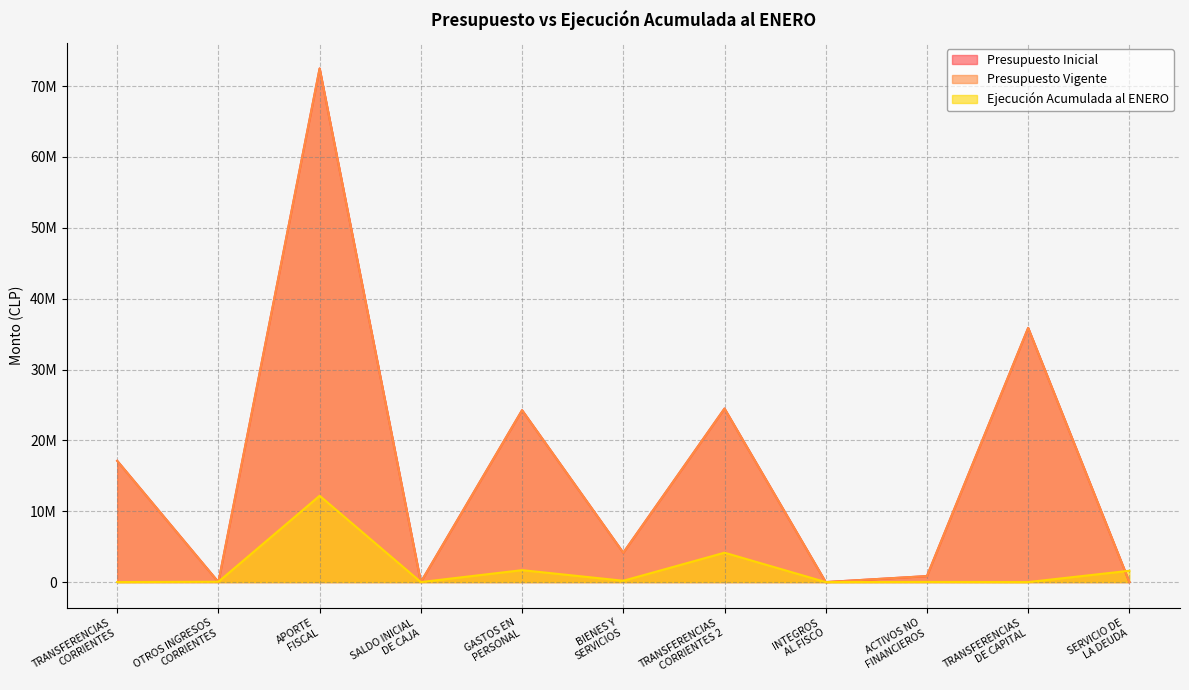

Reading left to right, what are all the values shown in this chart?

Presupuesto Inicial: 17109418	90	72485768	30	24253465	4140005	24486447	30	844656	35870673	30
Presupuesto Vigente: 17109418	90	72485768	30	24253465	4140005	24486447	30	844656	35870673	30
Ejecución Acumulada al ENERO: 0	46522	12183951	0	1683262	186763	4146528	0	20088	0	1596757